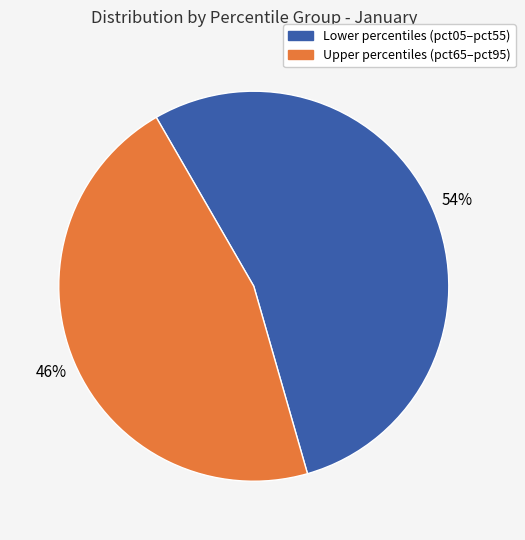

Does any single category account for the majority?

Yes